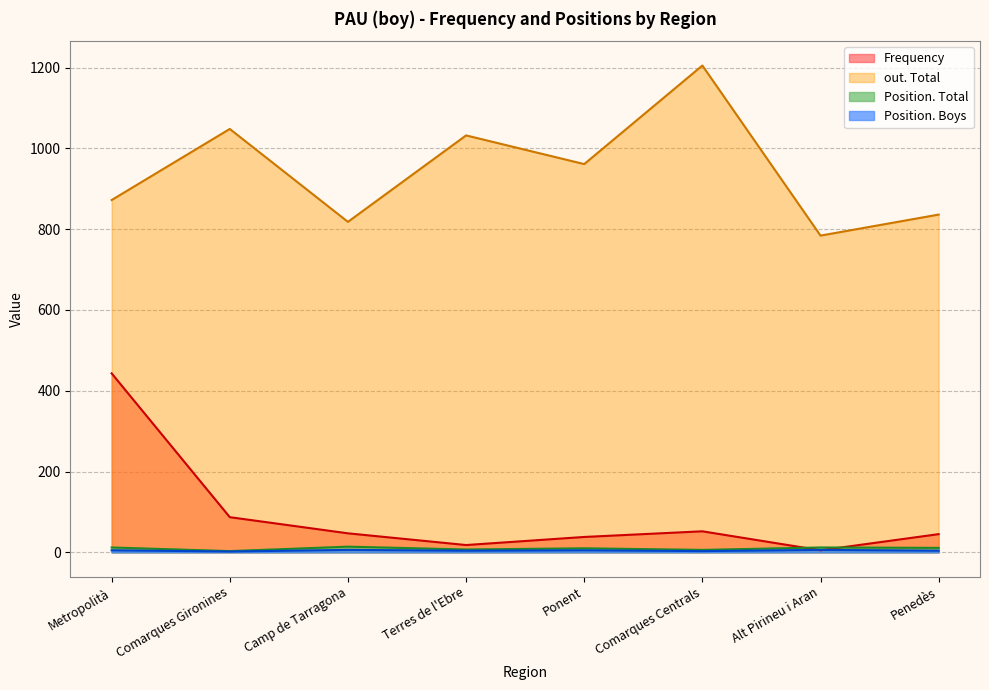

What is the difference between the maximum and minimum values in the Position. Boys series?

4